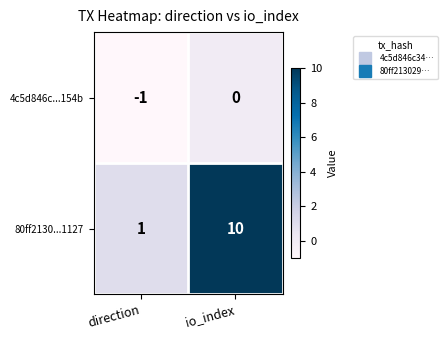

How many data points in 80ff2130...1127 are less than 10?

1